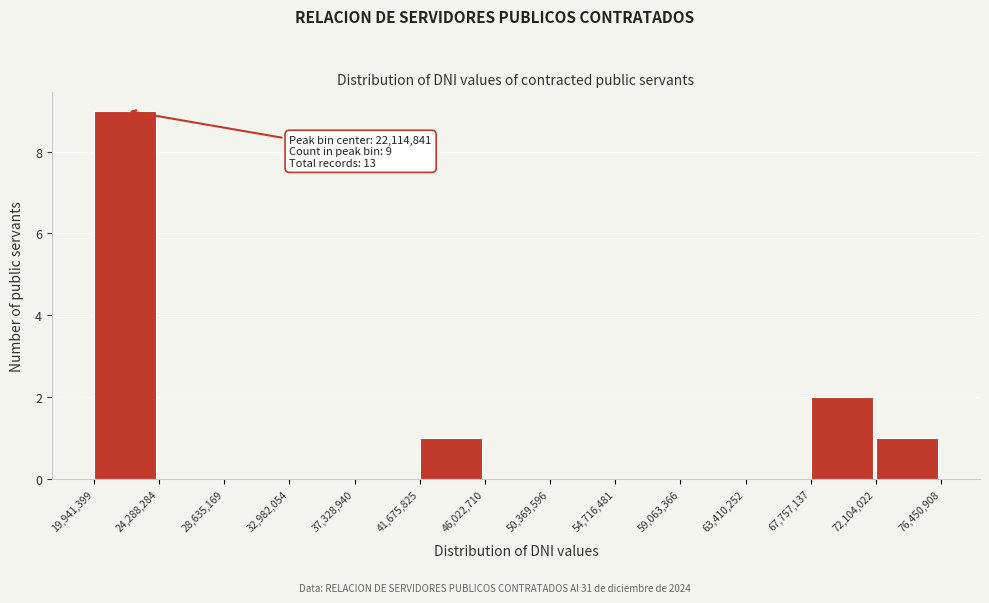

Over which range of the x-axis is the bar tallest?

19,941,399 to 24,288,284